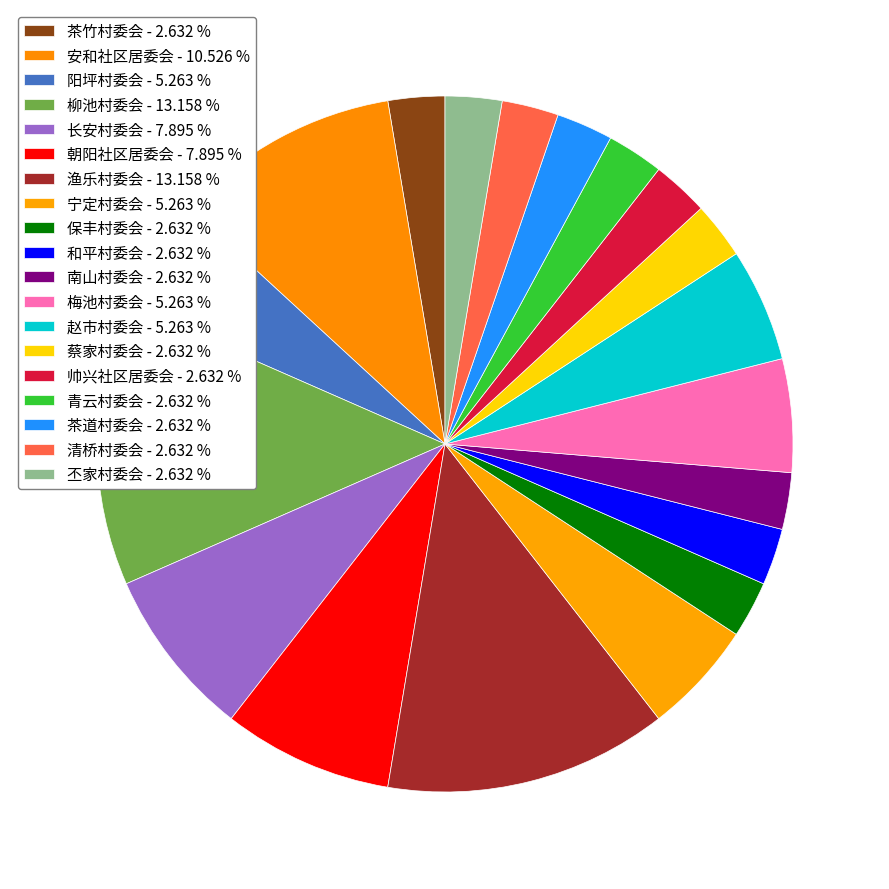

What is the largest slice in the pie chart?

柳池村委会